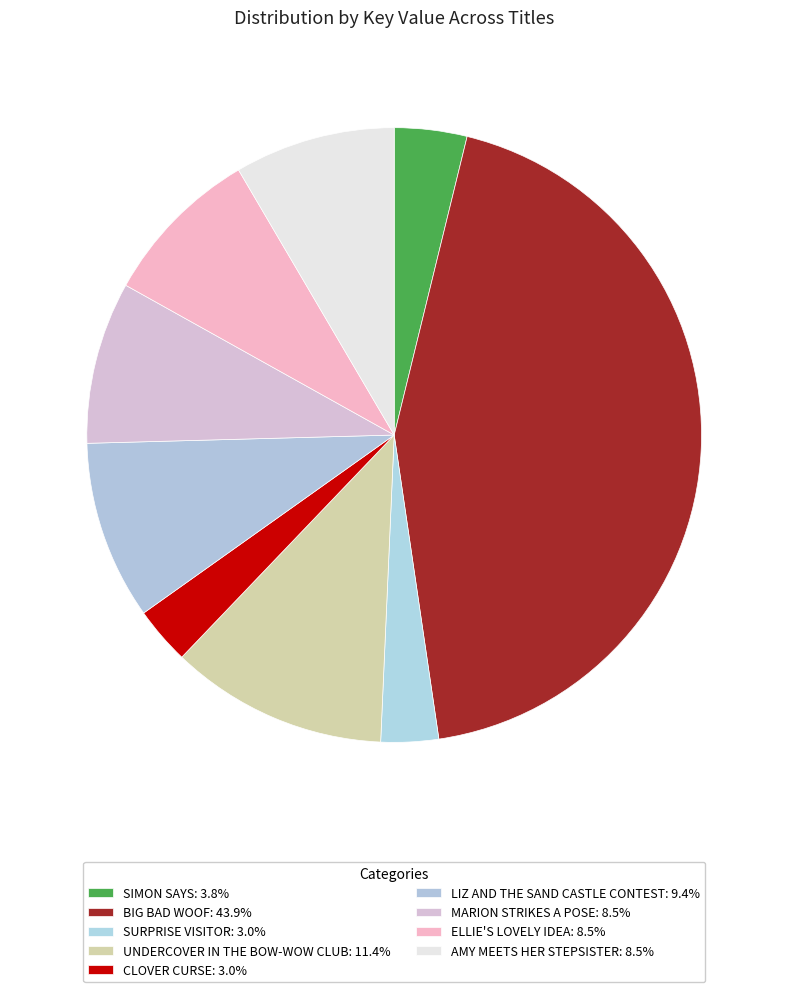

Count the number of slices in the pie.

9